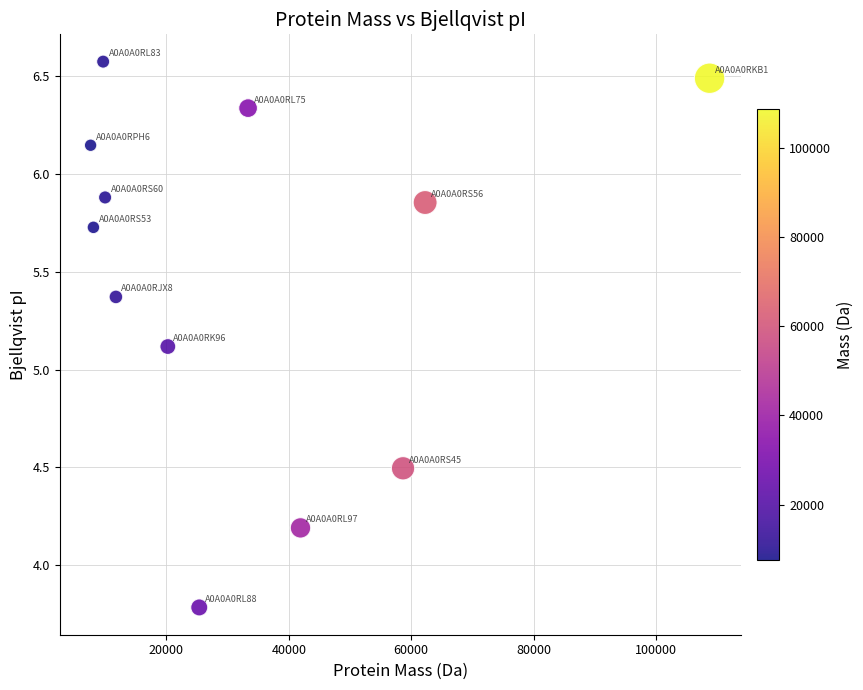

What is the range of X values (max minus min)?

101103.8